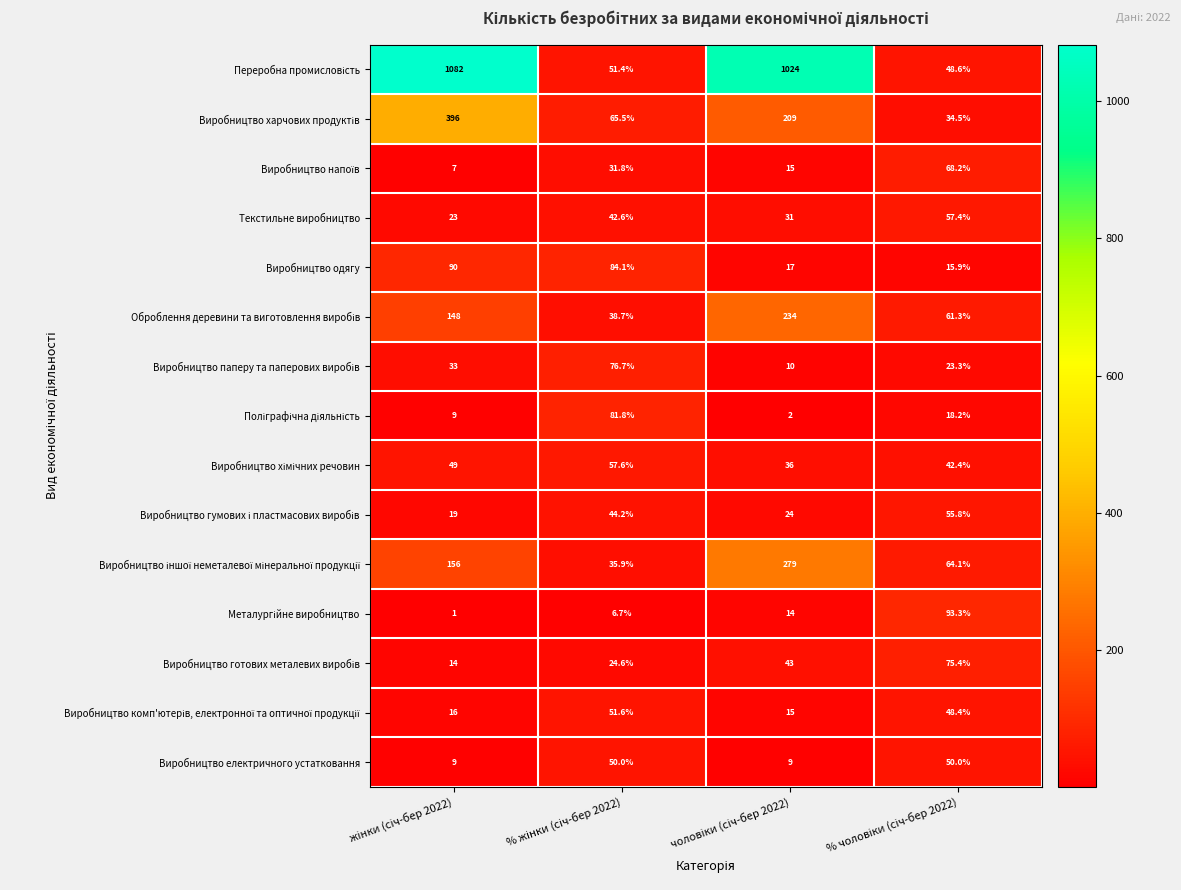

How many series are shown in this chart?

15